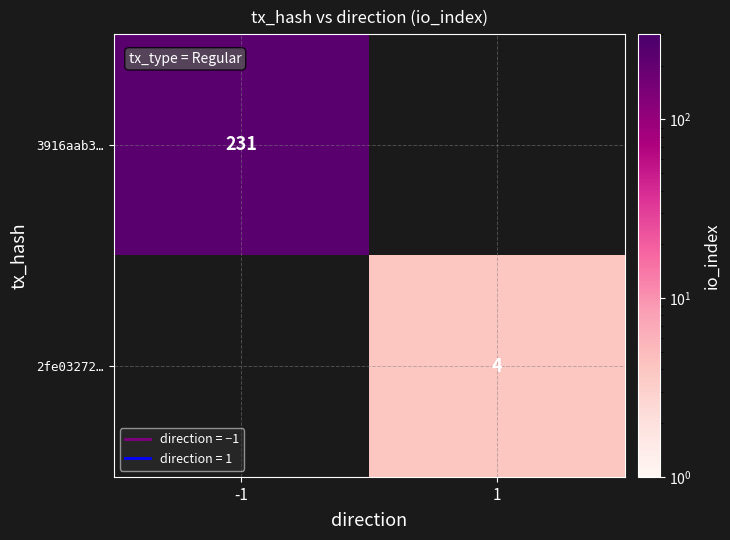

Which category has the highest value across all series?

-1